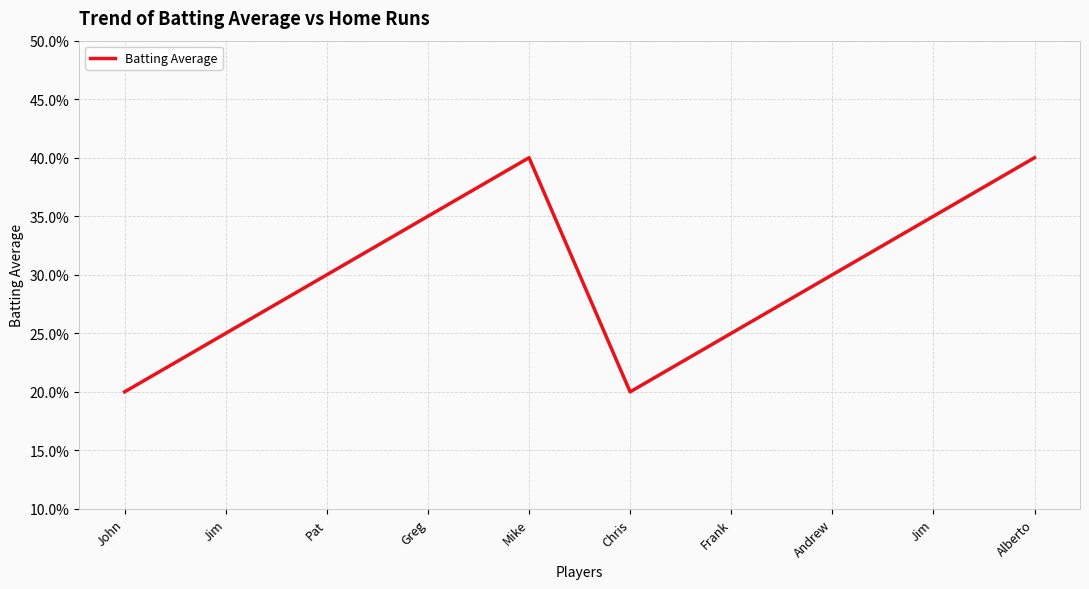

True or false: the data shows 0.2 at Pat.

False